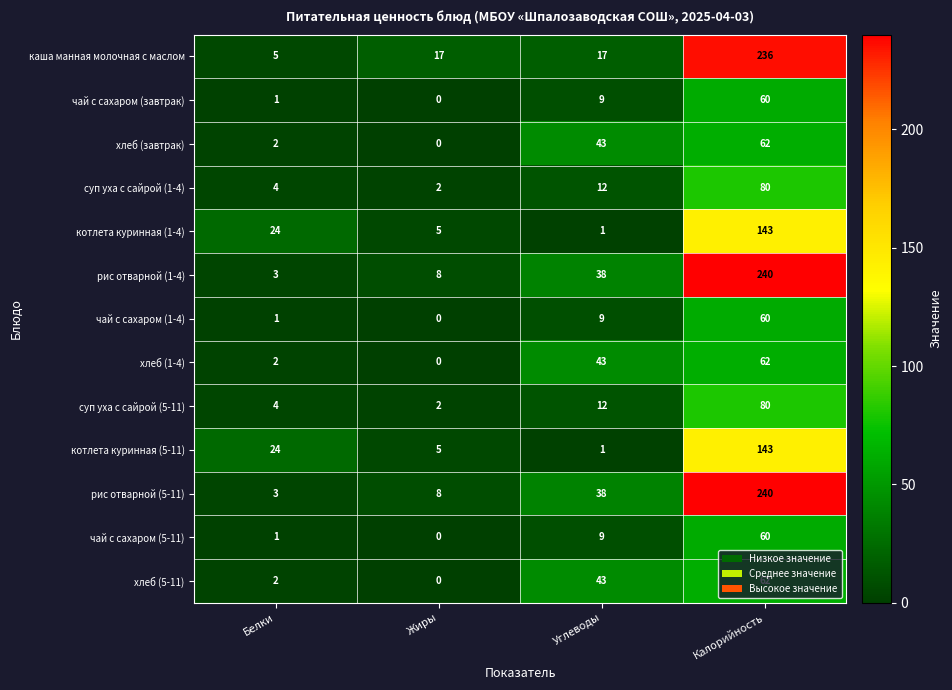

Rank the categories by суп уха с сайрой (1-4) value from lowest to highest.

Жиры, Белки, Углеводы, Калорийность